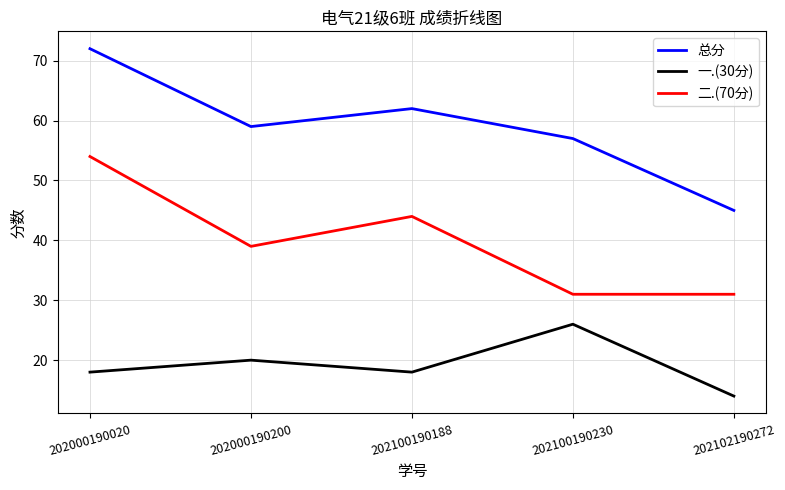

What is the difference between the second highest and second lowest values in the 二.(70分) series?

13